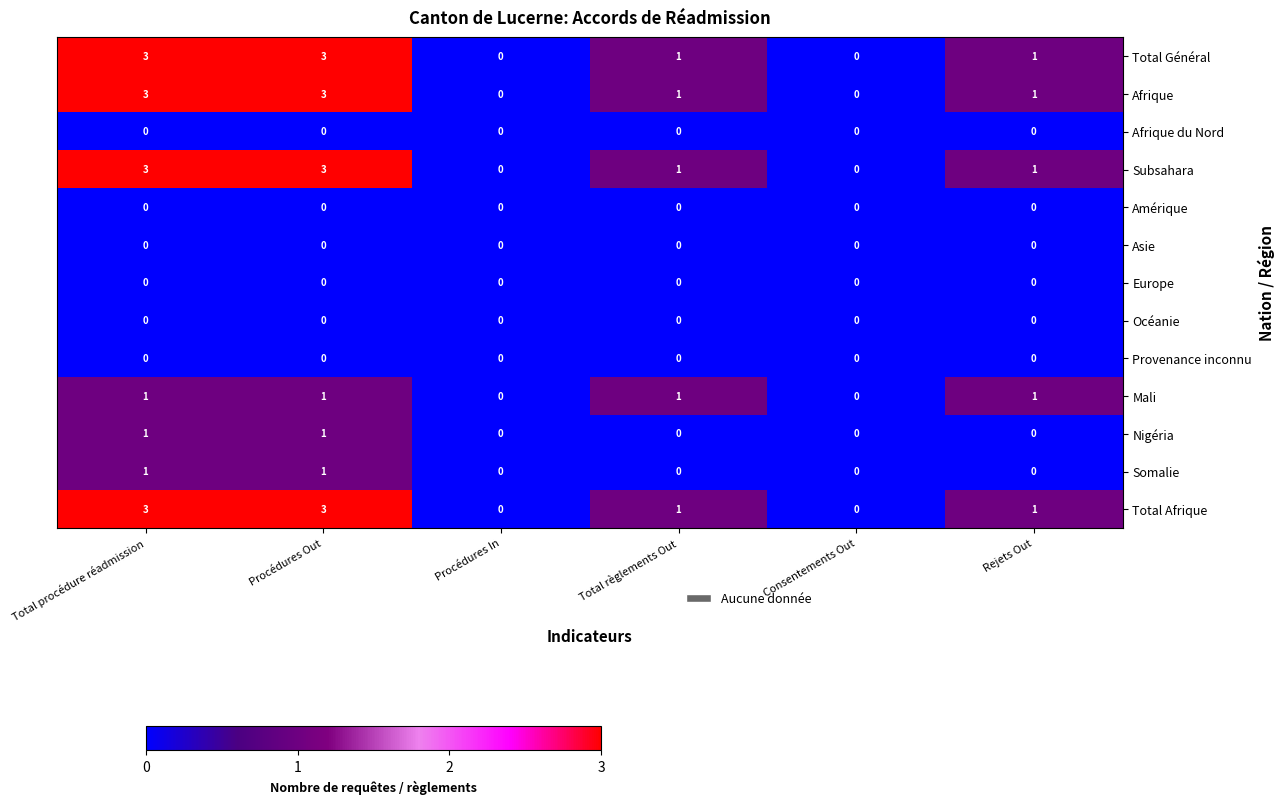

What is the maximum value shown in the chart?

3